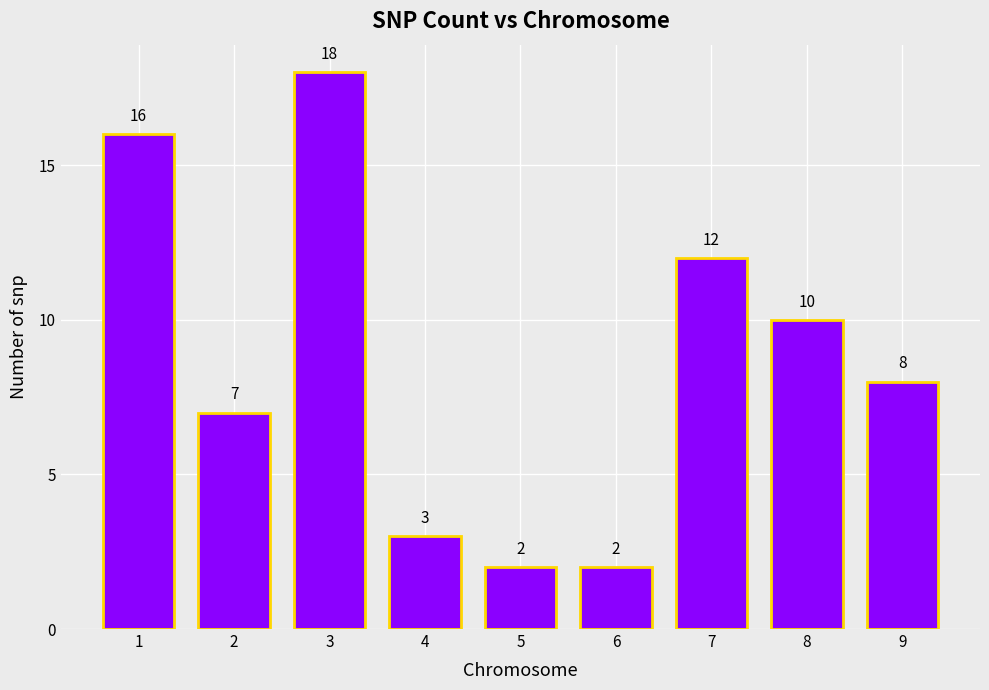

What is the value of the 7th bar from the left?

12